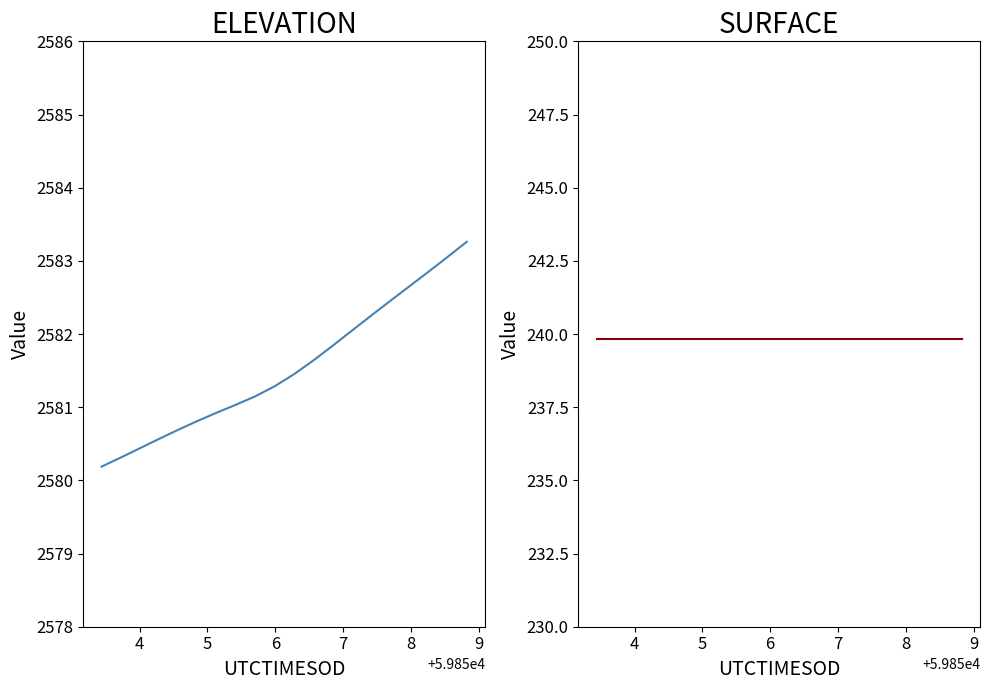

Reading right to left, what are all the values shown in this chart?

ELEVATION: 2583.3	2583.1	2582.8	2582.6	2582.4	2582.2	2582.0	2581.8	2581.6	2581.4	2581.3	2581.1	2581.0	2580.9	2580.8	2580.7	2580.6	2580.4	2580.3	2580.2
SURFACE: 239.8	239.8	239.8	239.8	239.8	239.8	239.8	239.8	239.8	239.8	239.8	239.8	239.8	239.8	239.8	239.8	239.8	239.8	239.8	239.8